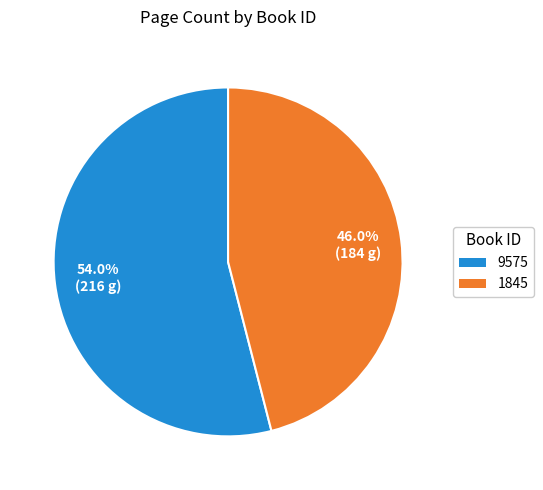

Between 9575 and 1845, which is larger?

9575